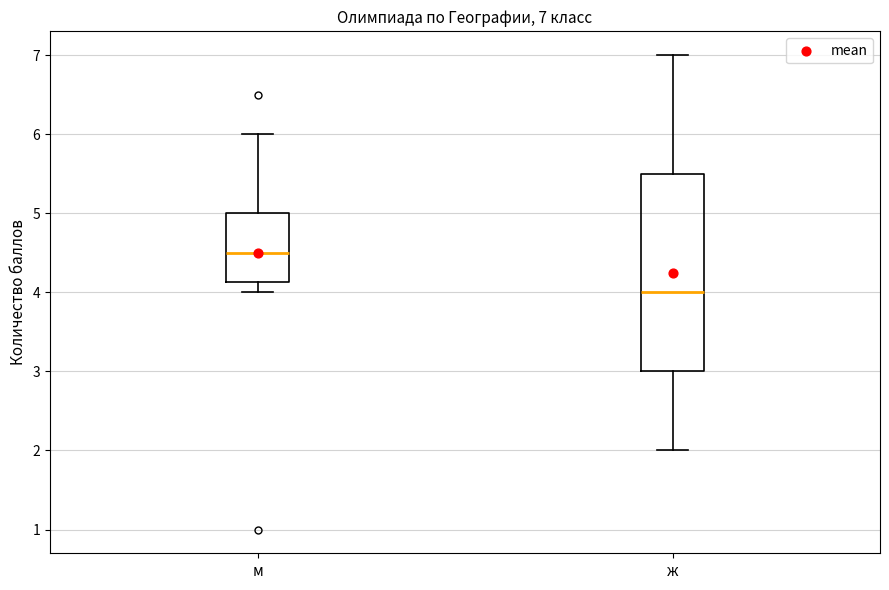

Which box has the lowest median line?

ж